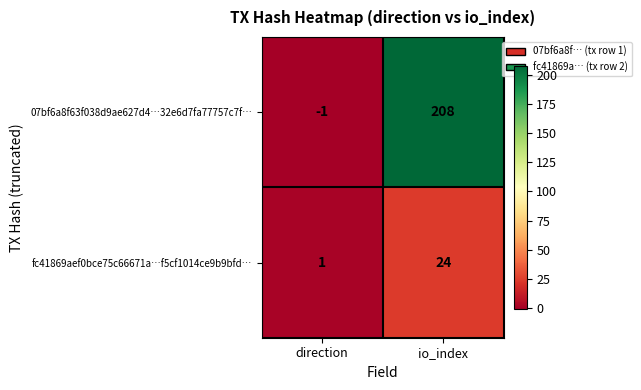

At which category does the chart reach its minimum across all series?

direction